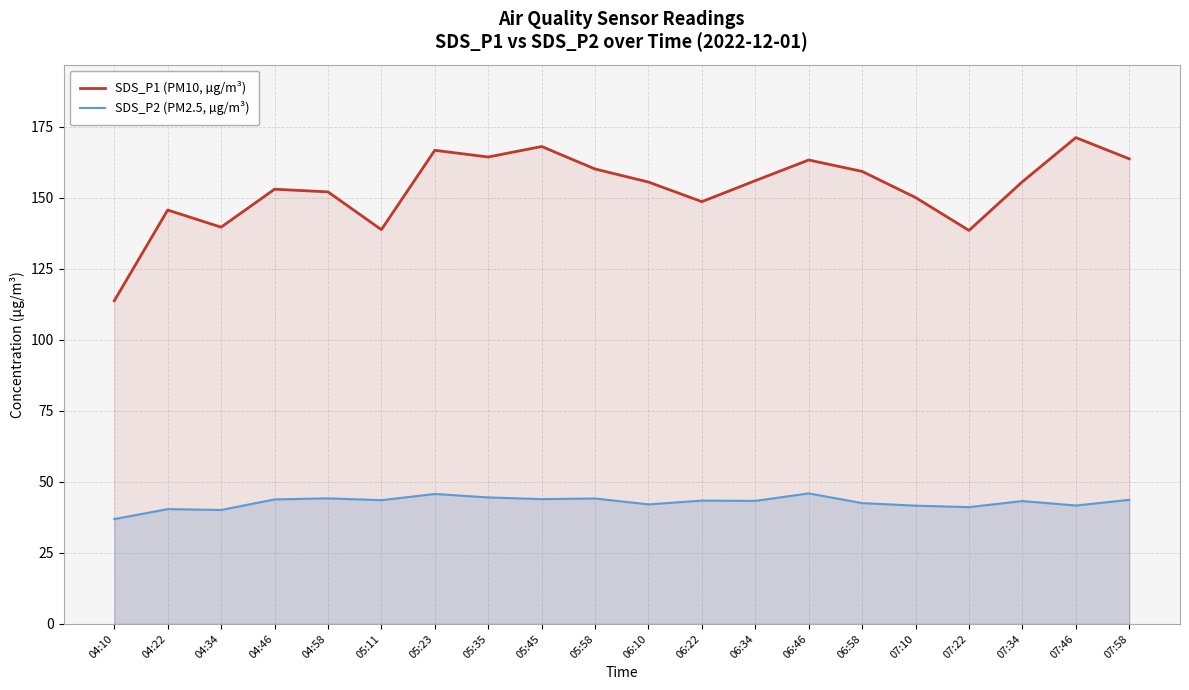

Where is the first local minimum for SDS_P2 (PM2.5, µg/m³)?

04:34